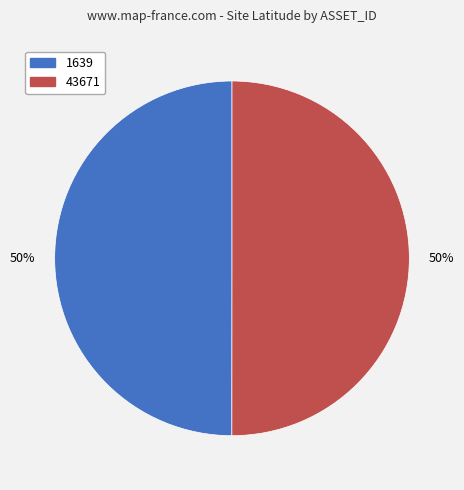

Combined, do 1639 and 43671 account for over 50%?

Yes